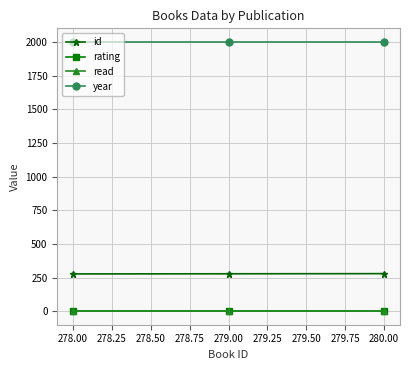

At how many categories does at least one series exceed 171?

3